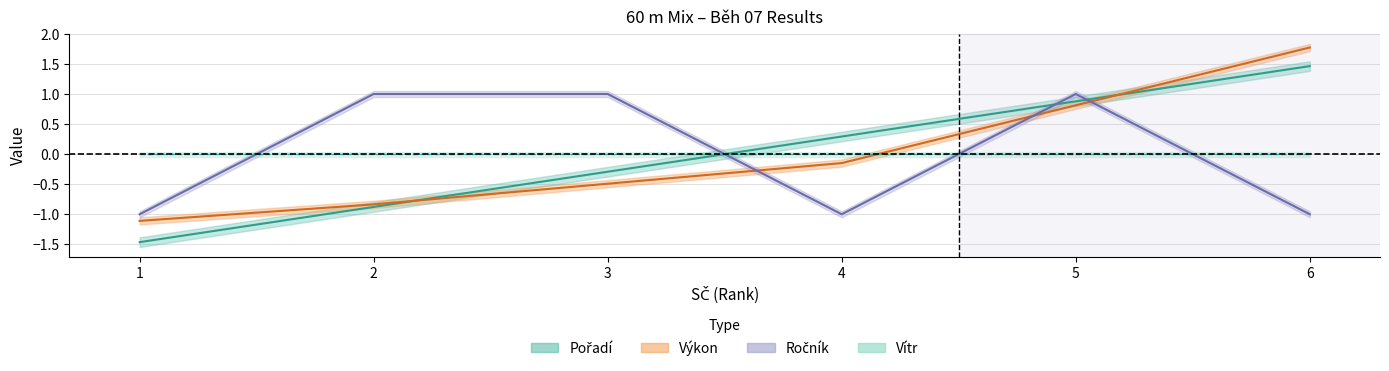

What is the highest value of the Ročník series?

1.0